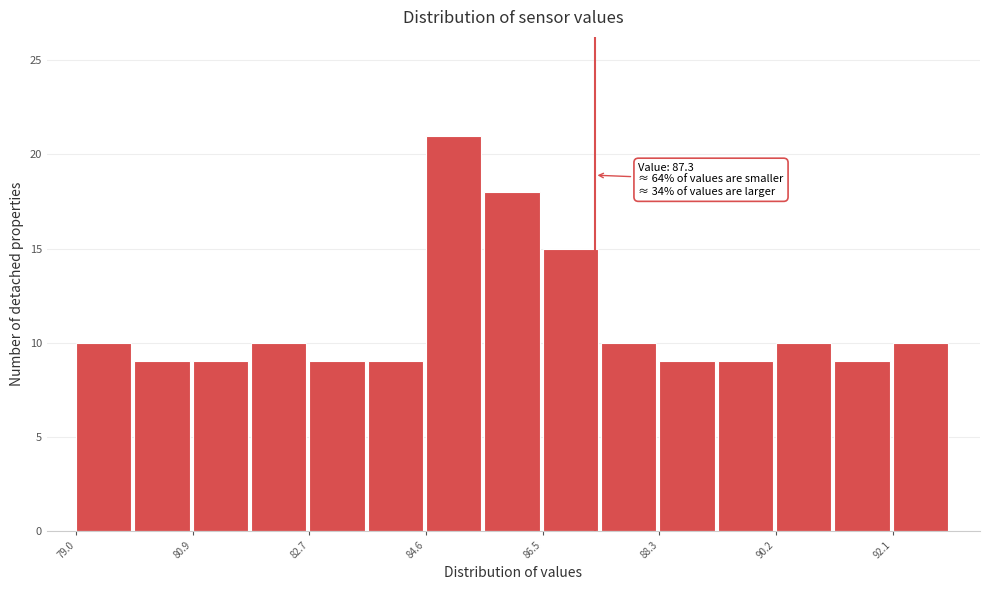

Which range on the x-axis has the tallest bar?

84.6 to 85.6